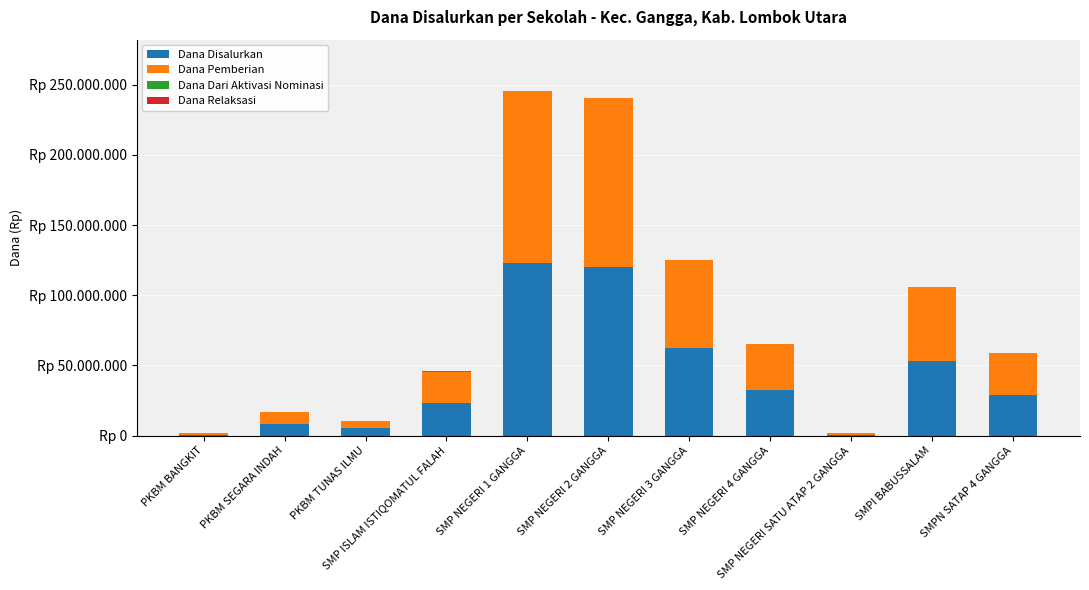

What is the approximate value of Dana Pemberian at PKBM SEGARA INDAH, to the nearest 50?

8250000